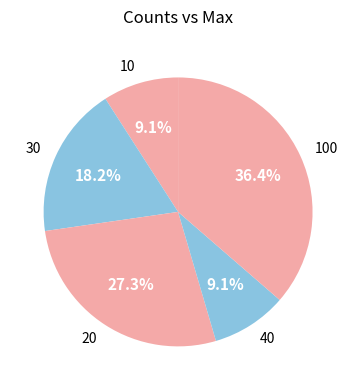

What portion of the pie excludes 10?

90.9%